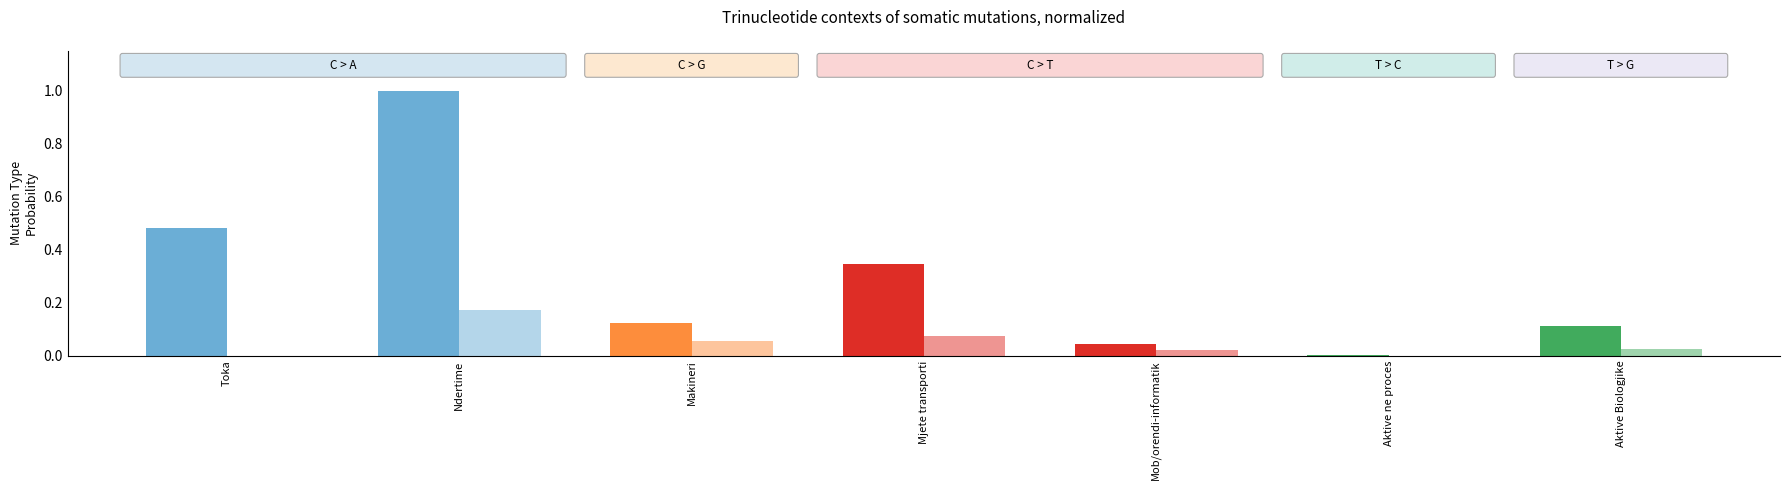

How many groups of bars are there?

7